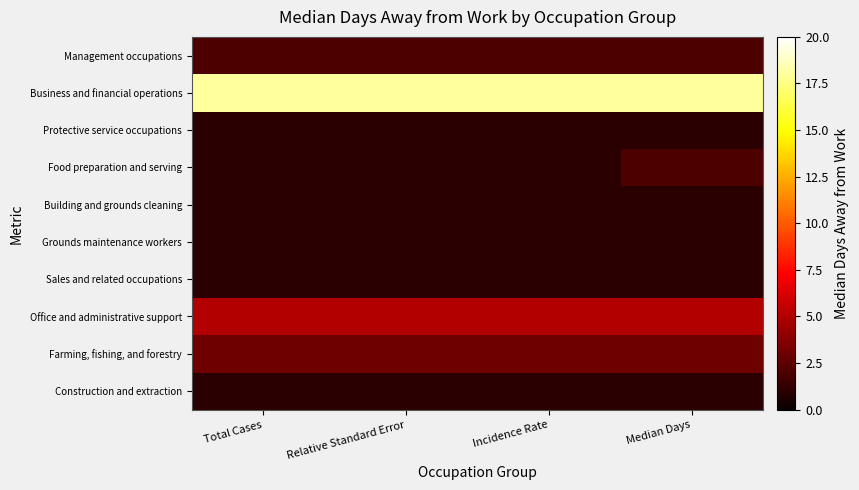

Reading left to right, transcribe all the data shown in this chart.

Management occupations: Total Cases=2	Relative Standard Error=2	Incidence Rate=2	Median Days=2
Business and financial operations: Total Cases=18	Relative Standard Error=18	Incidence Rate=18	Median Days=18
Protective service occupations: Total Cases=1	Relative Standard Error=1	Incidence Rate=1	Median Days=1
Food preparation and serving: Total Cases=1	Relative Standard Error=1	Incidence Rate=1	Median Days=2
Building and grounds cleaning: Total Cases=1	Relative Standard Error=1	Incidence Rate=1	Median Days=1
Grounds maintenance workers: Total Cases=1	Relative Standard Error=1	Incidence Rate=1	Median Days=1
Sales and related occupations: Total Cases=1	Relative Standard Error=1	Incidence Rate=1	Median Days=1
Office and administrative support: Total Cases=5	Relative Standard Error=5	Incidence Rate=5	Median Days=5
Farming, fishing, and forestry: Total Cases=3	Relative Standard Error=3	Incidence Rate=3	Median Days=3
Construction and extraction: Total Cases=1	Relative Standard Error=1	Incidence Rate=1	Median Days=1